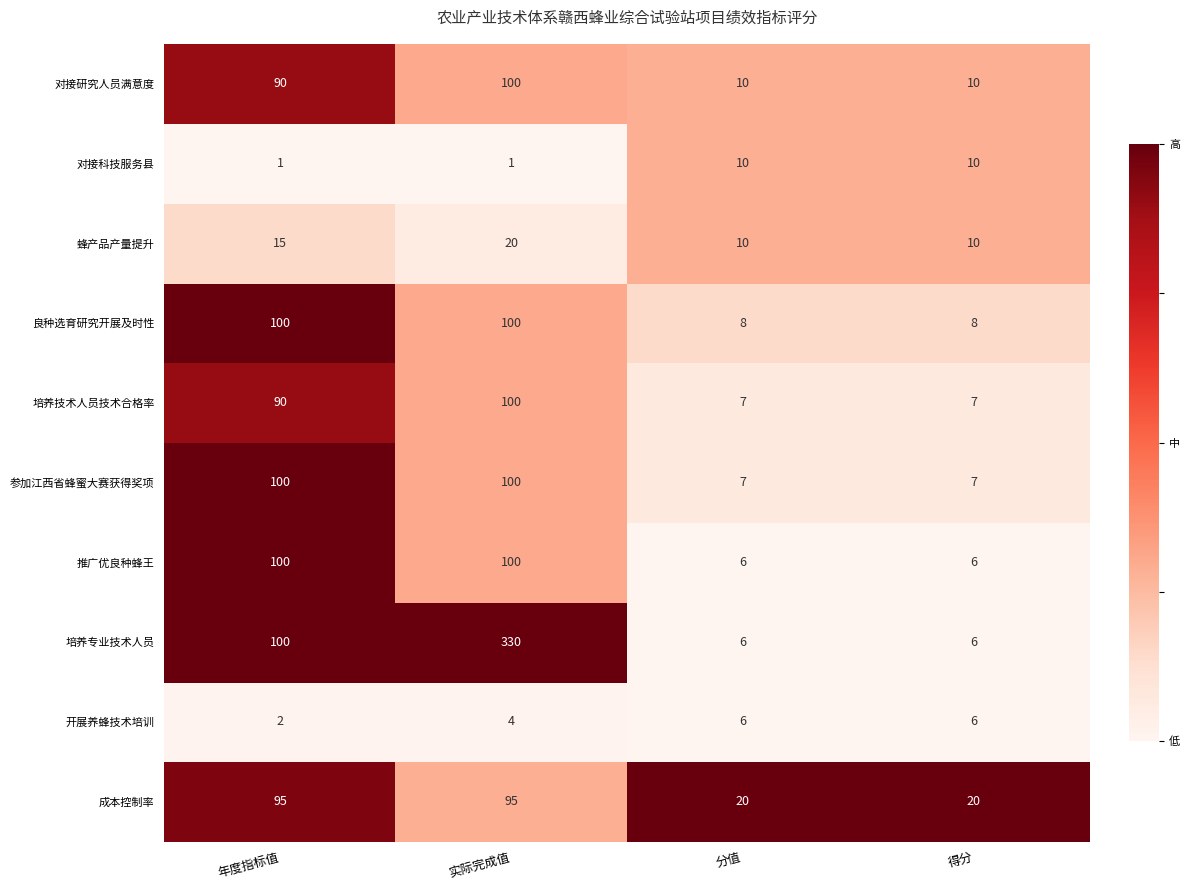

What is the difference between the maximum and minimum values in the 培养技术人员技术合格率 series?

93